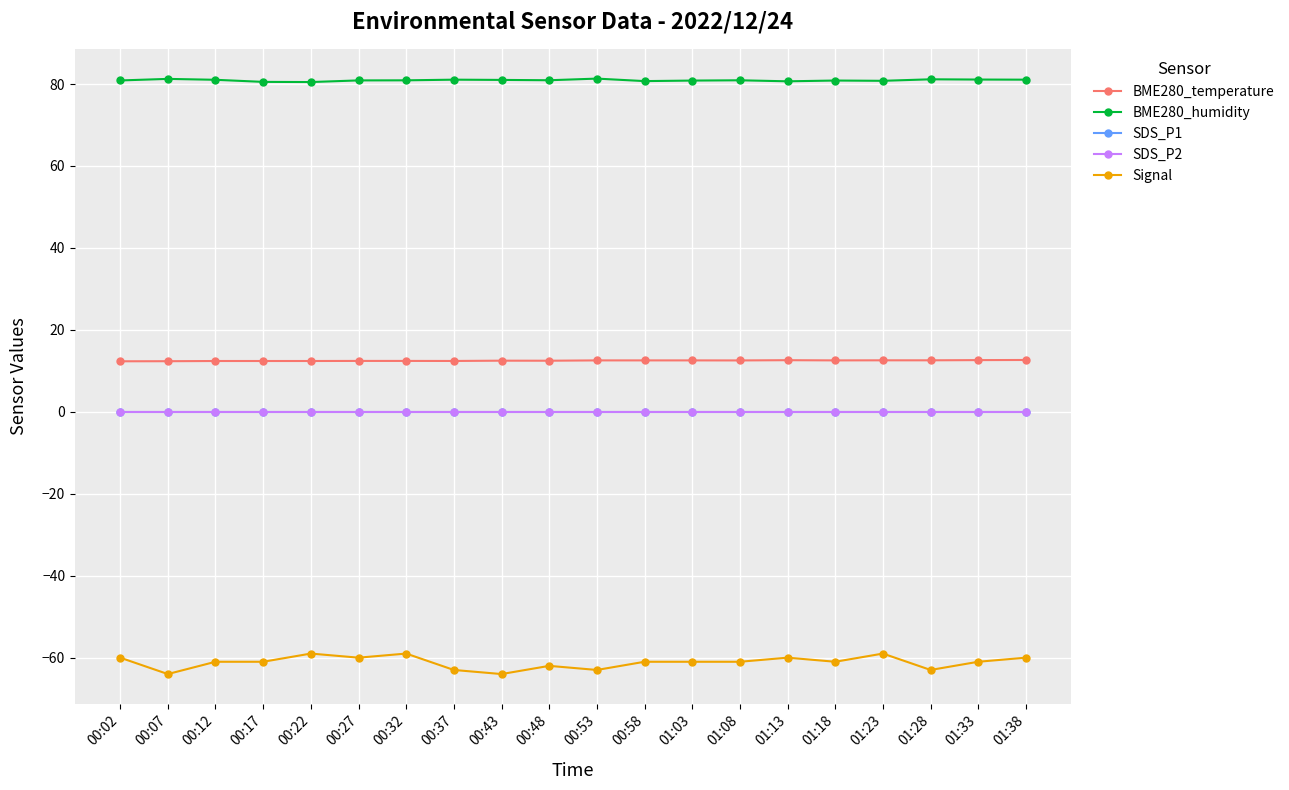

Rank the series at 00:17 from lowest to highest value.

Signal, SDS_P1, SDS_P2, BME280_temperature, BME280_humidity